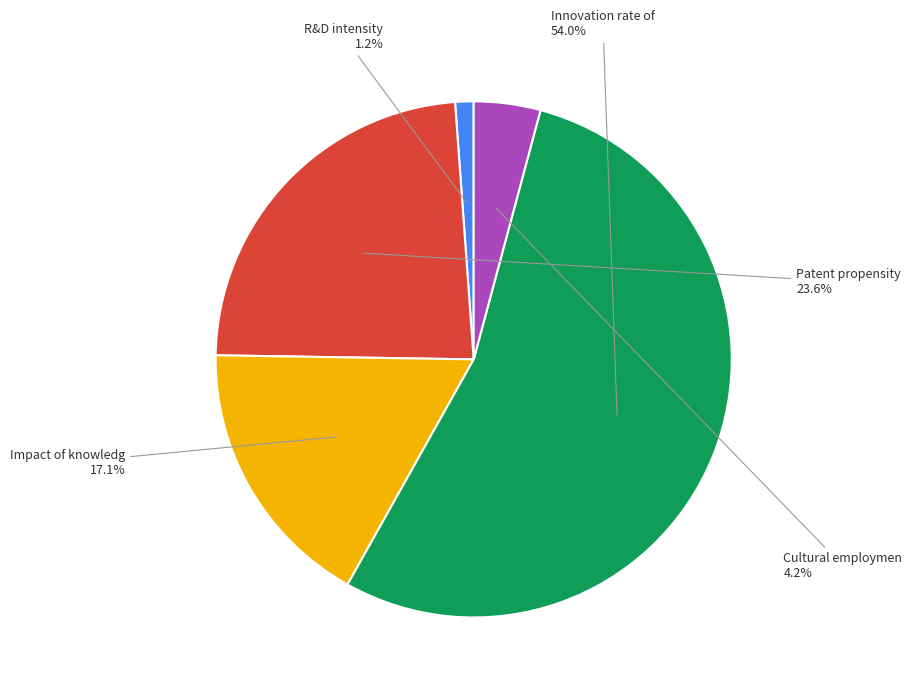

How many segments does this pie chart have?

5